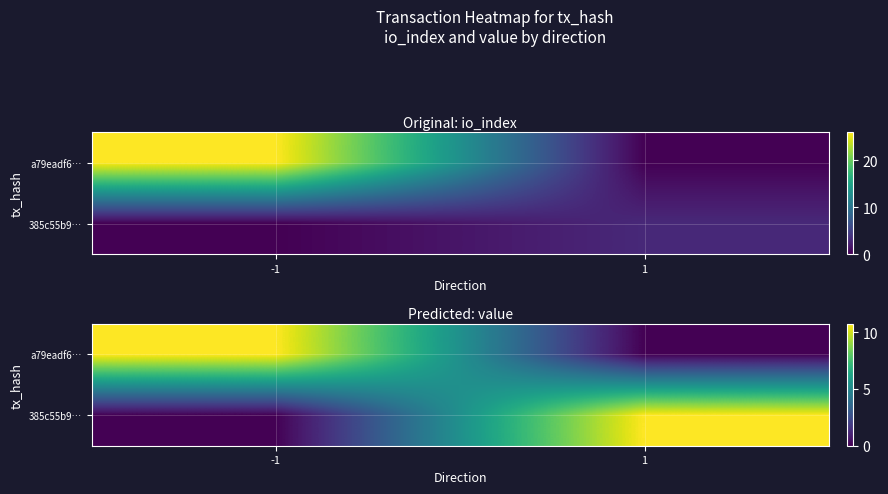

At which label does 385c55b9… first exceed 10?

1